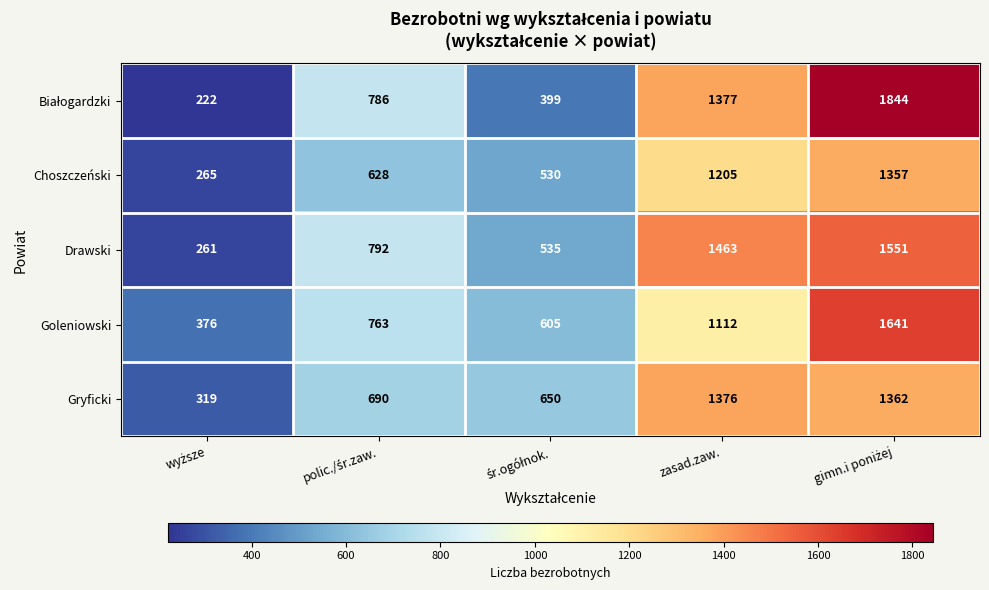

What is the maximum value for Choszczeński?

1357